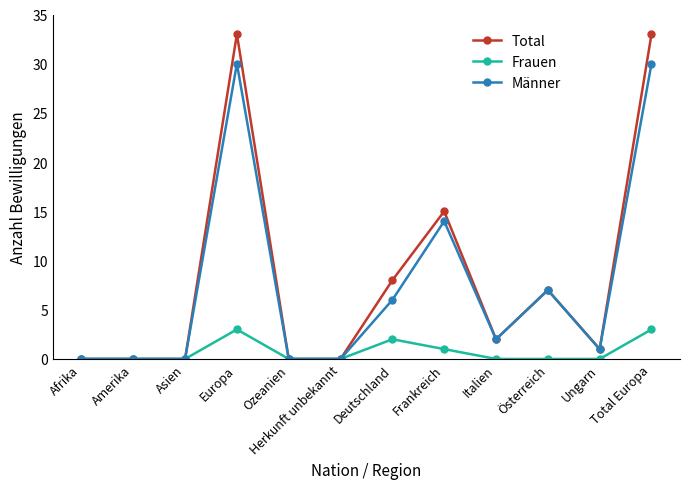

Does the chart have visible grid lines?

No